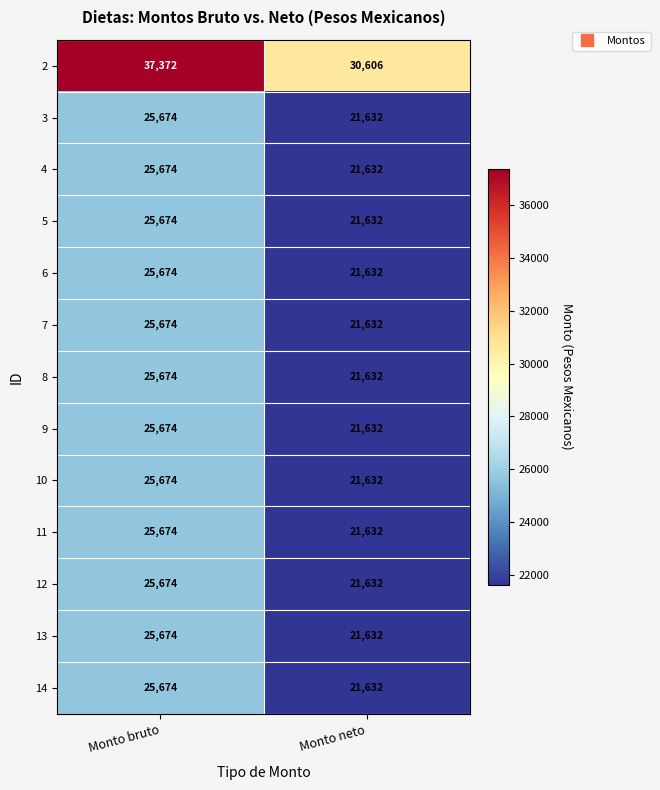

Reading left to right, extract all data points from this chart.

2: 37372	30606
3: 25674	21632
4: 25674	21632
5: 25674	21632
6: 25674	21632
7: 25674	21632
8: 25674	21632
9: 25674	21632
10: 25674	21632
11: 25674	21632
12: 25674	21632
13: 25674	21632
14: 25674	21632